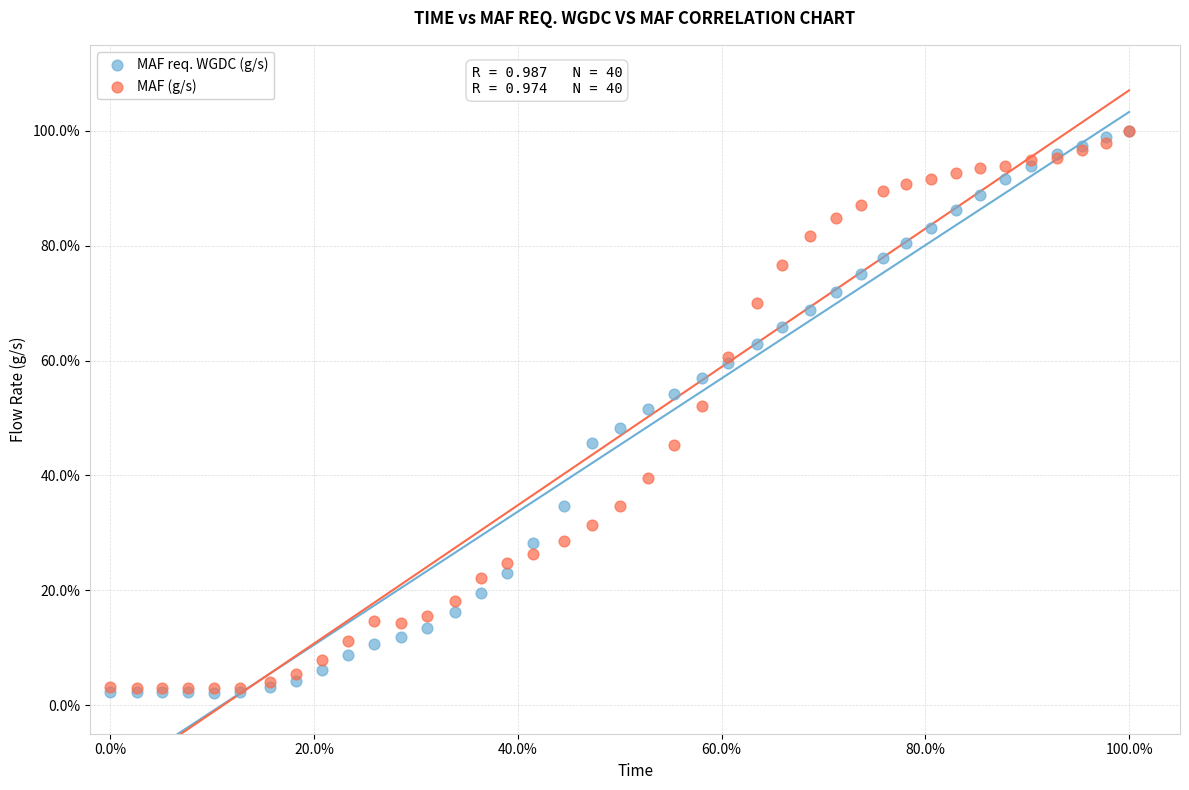

What are all the series names shown in the legend?

MAF req. WGDC (g/s), MAF (g/s)